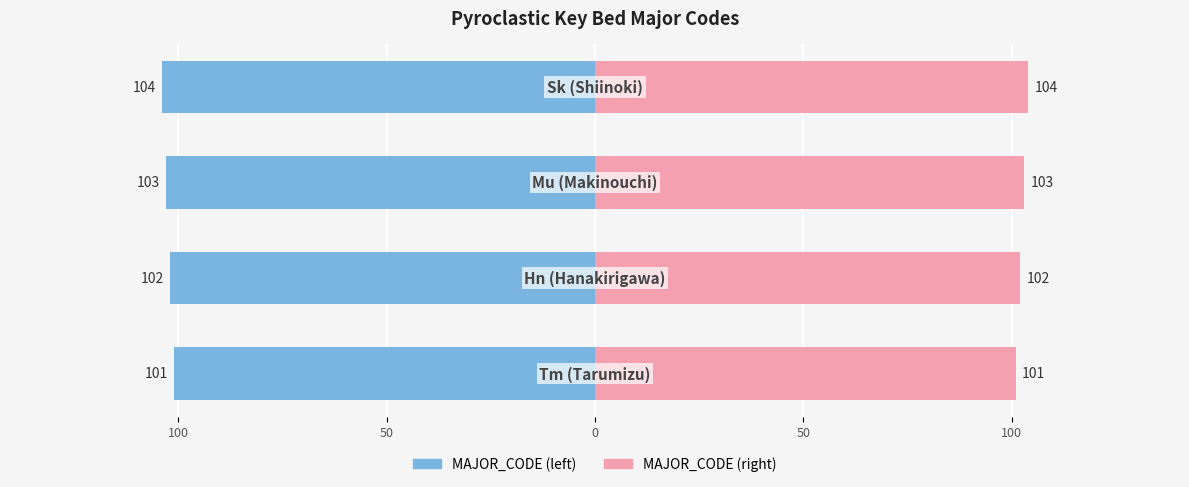

Count the number of categories in the chart.

4